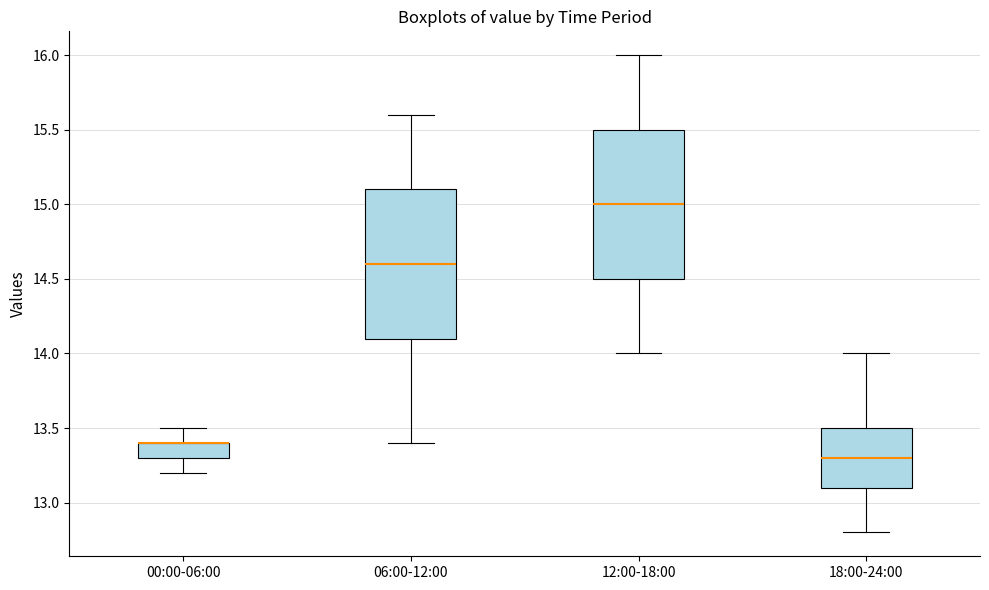

Where does the lower whisker of the box for 06:00-12:00 end on the y-axis? The values are not printed on the chart, so give them approximately, as read against the axis.

13.4